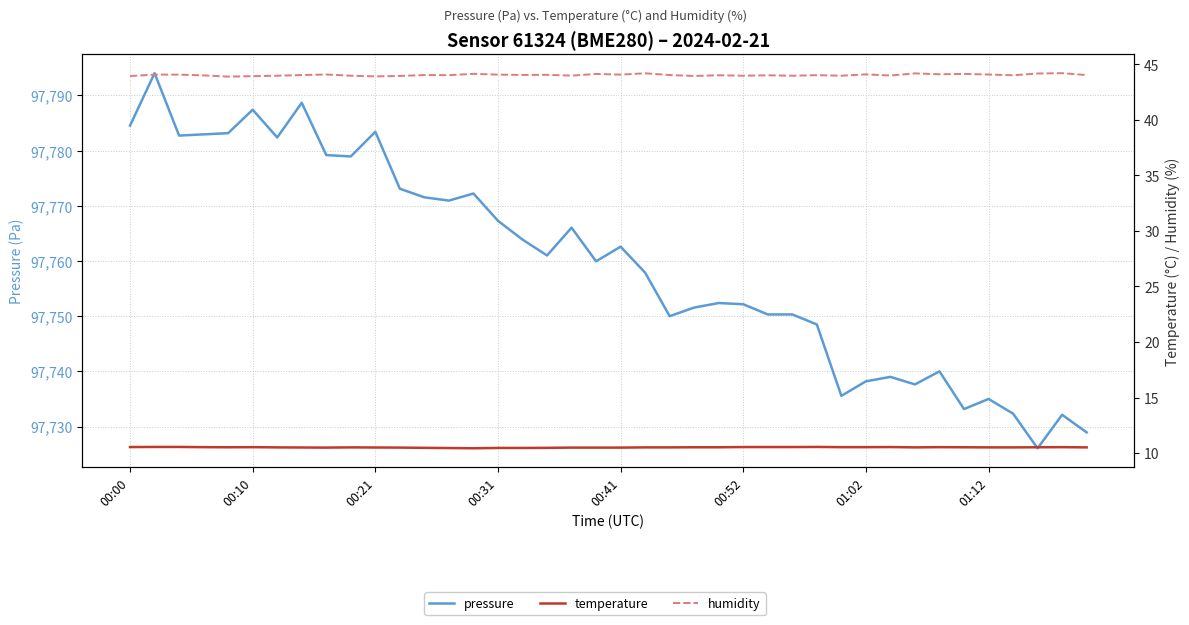

List the series in order of their peak value, highest first.

pressure, humidity, temperature